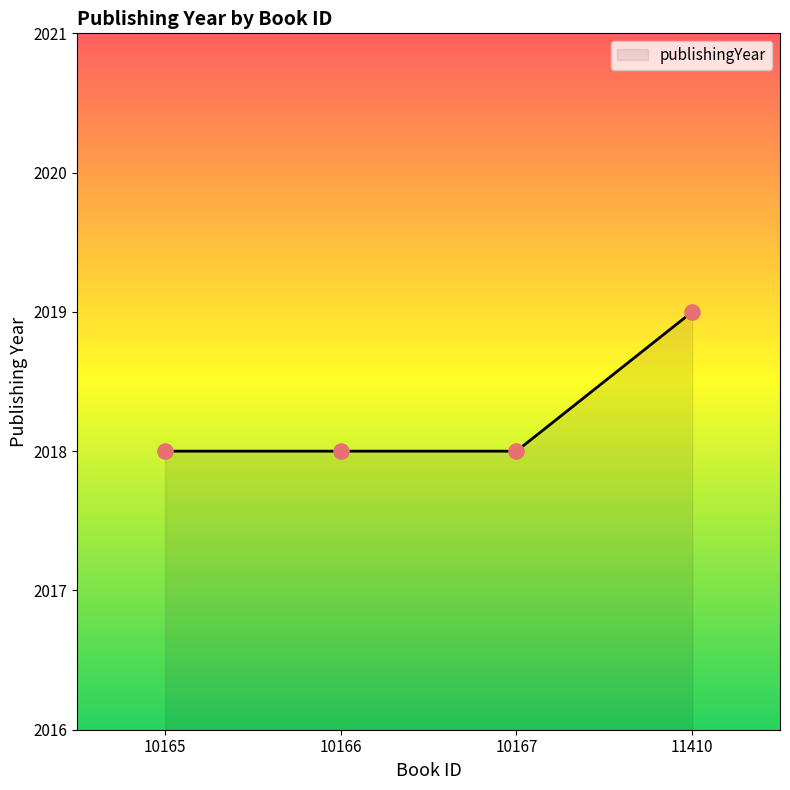

Which has a higher value, 10166 or 11410?

11410